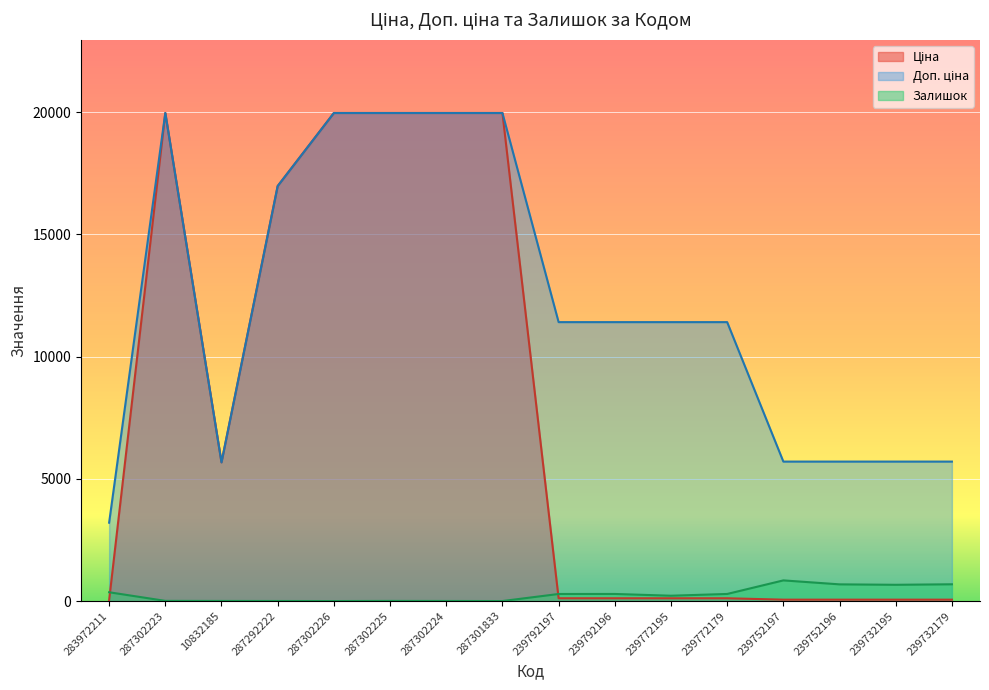

Does the chart display data point markers on the line(s)?

No